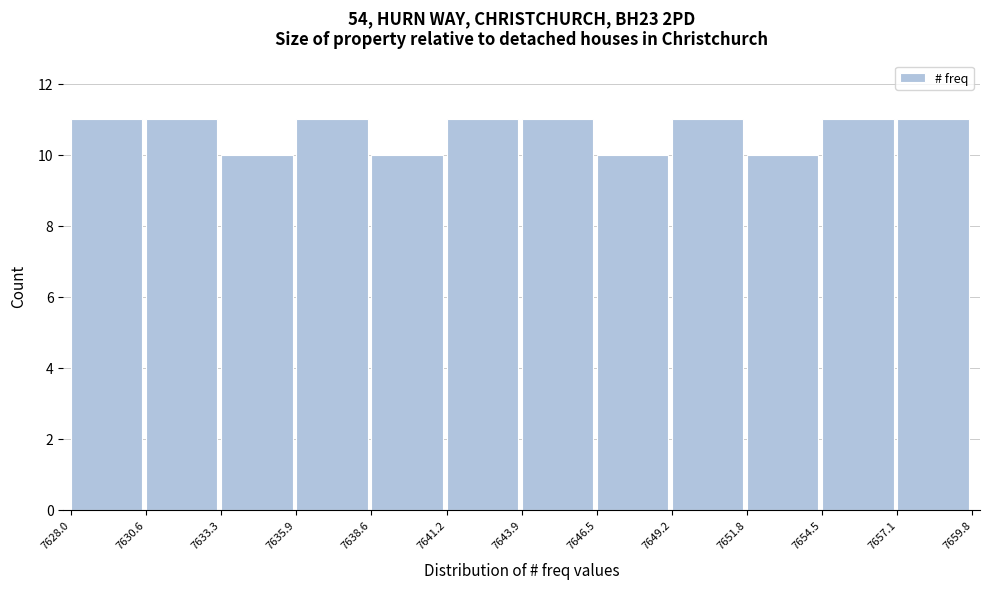

How tall is the bar that spans 7654.5 to 7657.1 on the x-axis? The values are not printed on the chart, so give them approximately, as read against the axis.

11